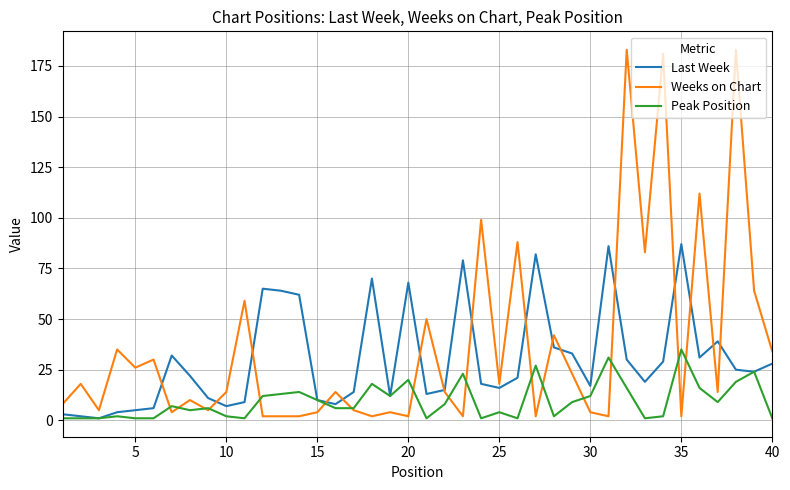

True or false: Weeks on Chart and Last Week intersect in this chart.

True